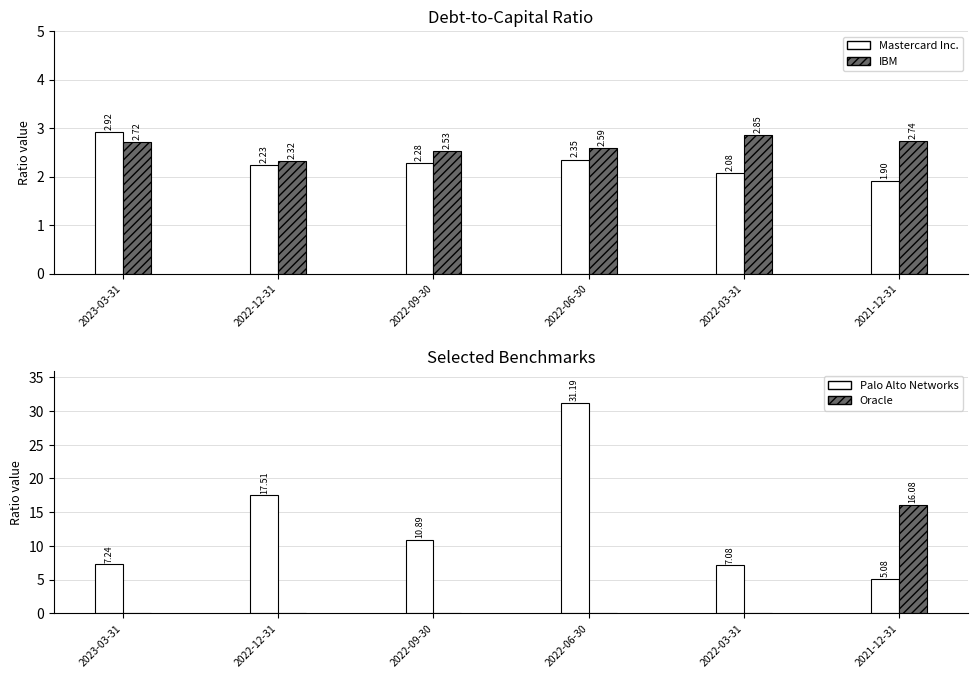

What position from the left is 2022-09-30?

3